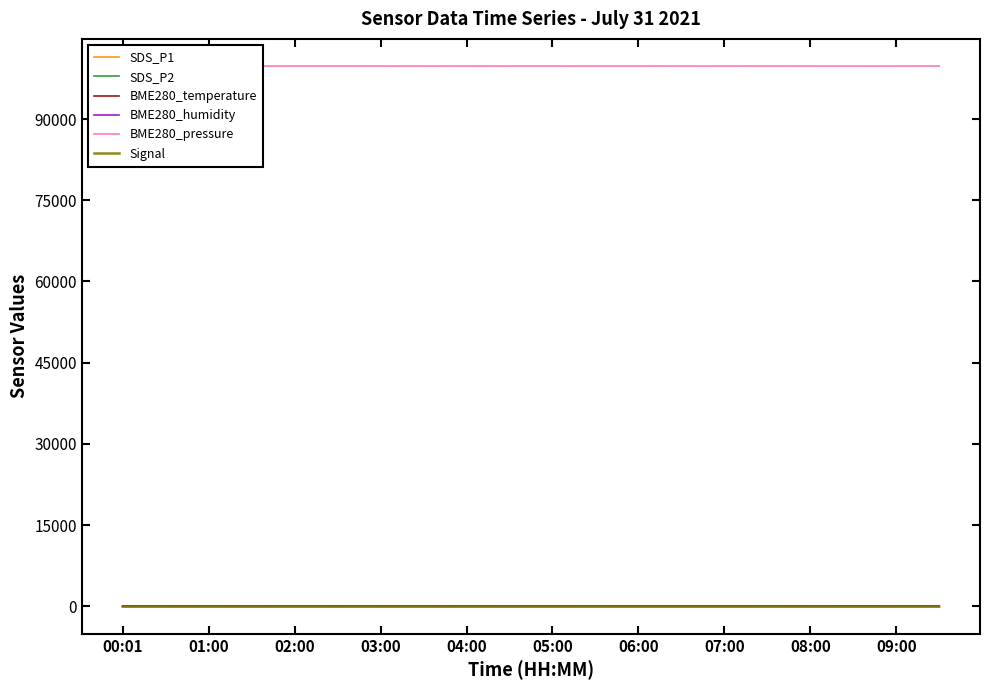

True or false: Signal and BME280_pressure cross at least once.

False